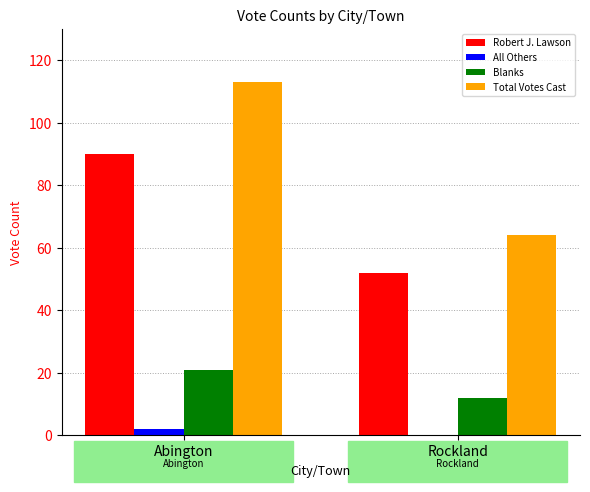

Which series changed the most between Abington and Rockland?

Total Votes Cast